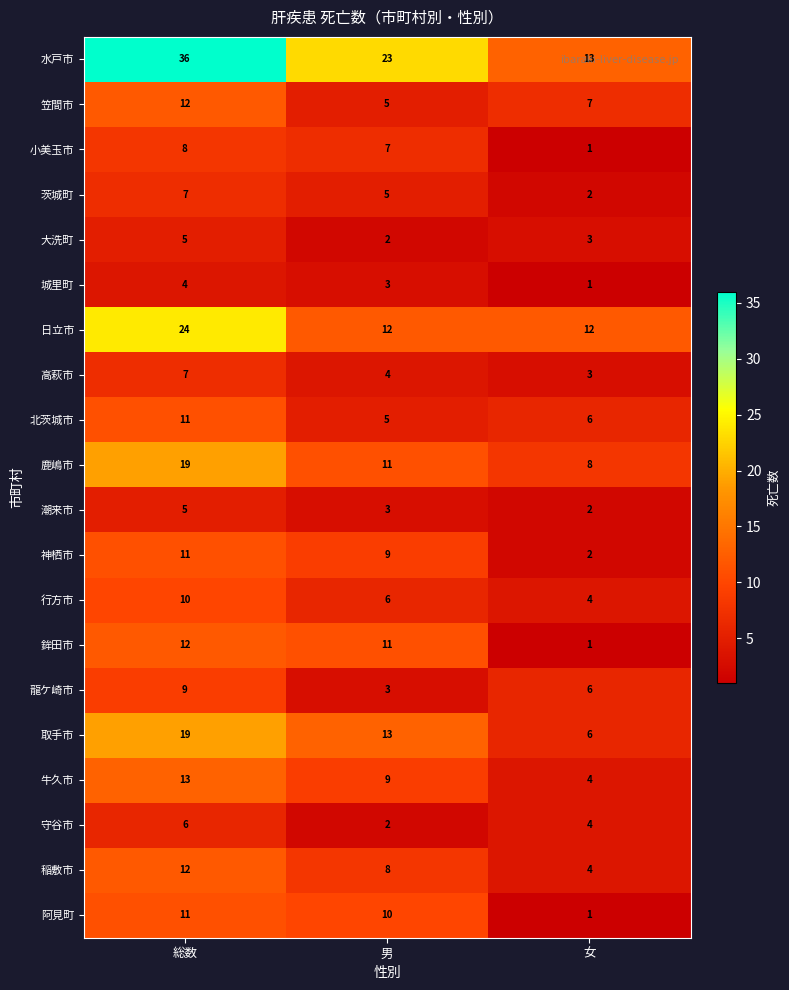

At which category is the sum across all series the highest?

総数